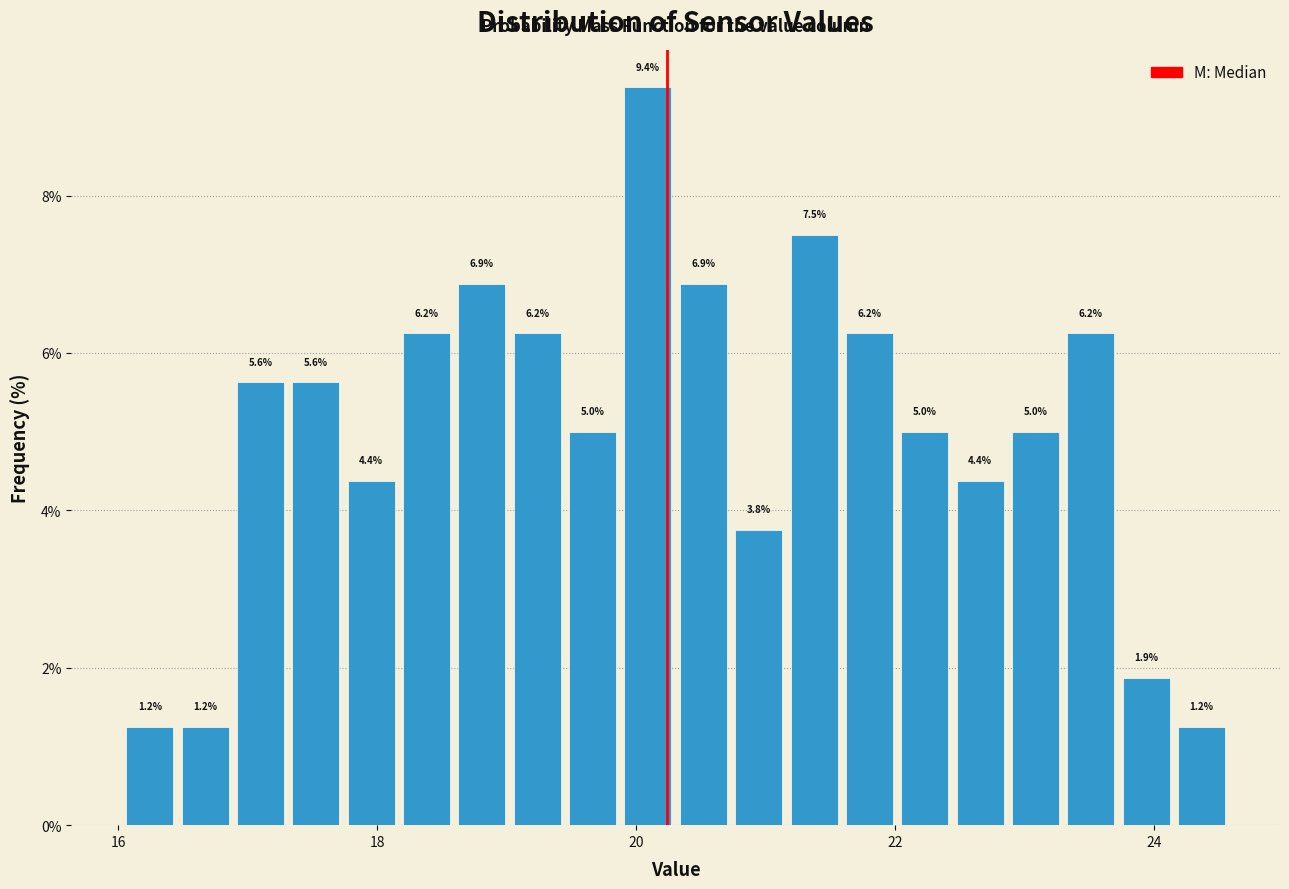

Around what value on the x-axis is the tallest bar? Give the approximate position of its centre, as read against the axis.

20.0